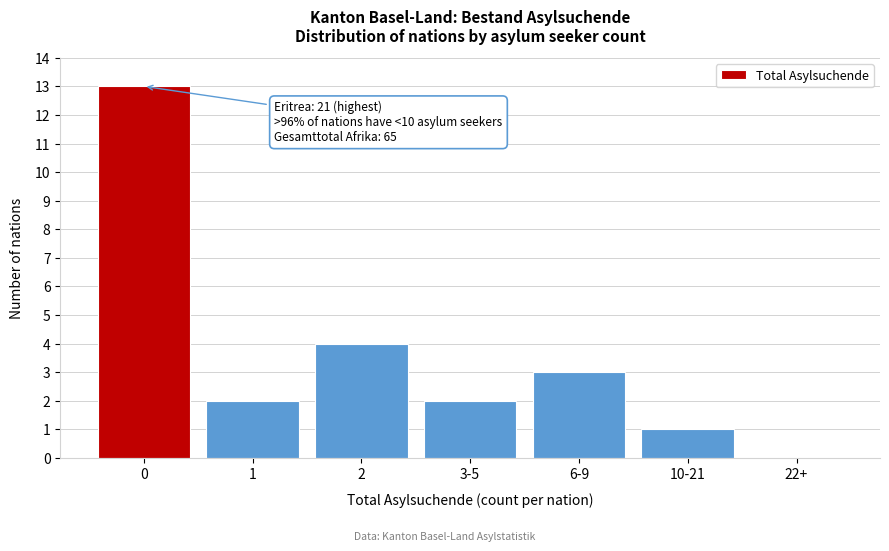

Reading left to right, transcribe all the data shown in this chart.

0=13	1=2	2=4	3-5=2	6-9=3	10-21=1	22+=0